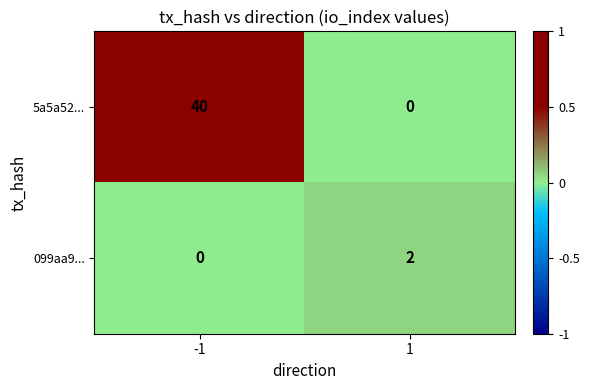

Is it true that 099aa9... equals 0 at -1?

True